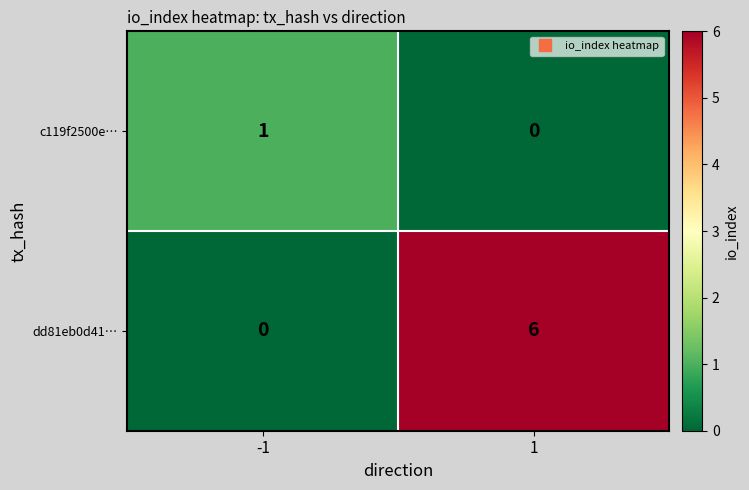

Rank the series at -1 from highest to lowest value.

c119f2500e…, dd81eb0d41…